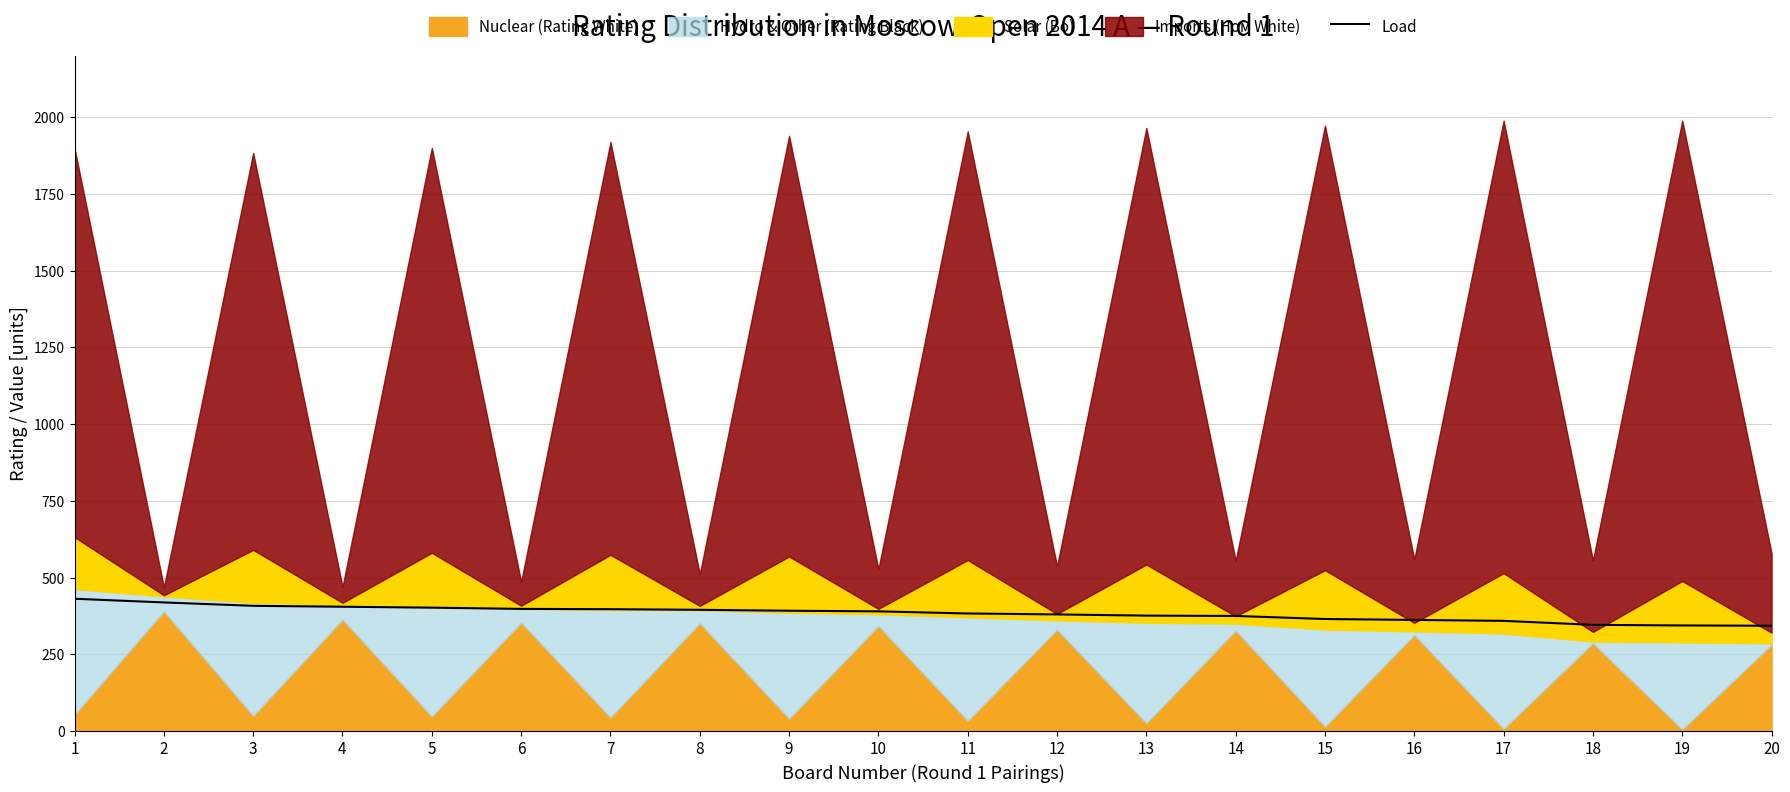

What is the sum of all values?

7670